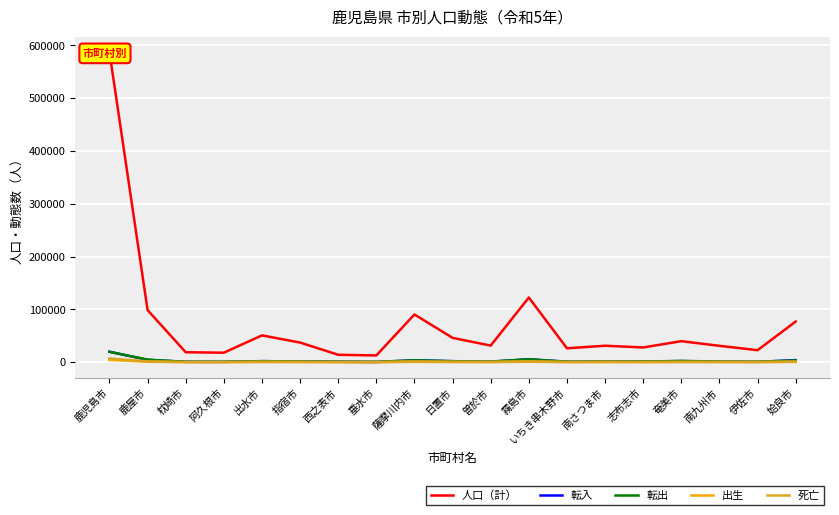

What position from the right is 南九州市?

3